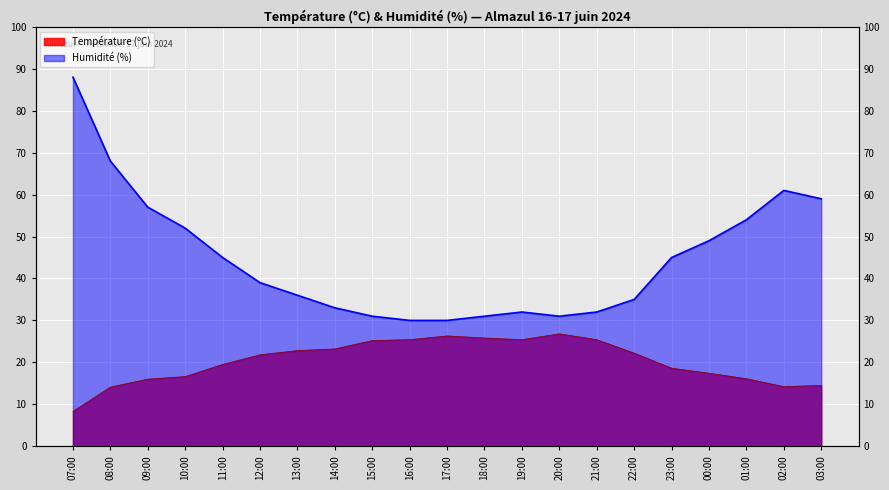

True or false: Température (ºC) has more than 1 points higher than both neighbors.

True